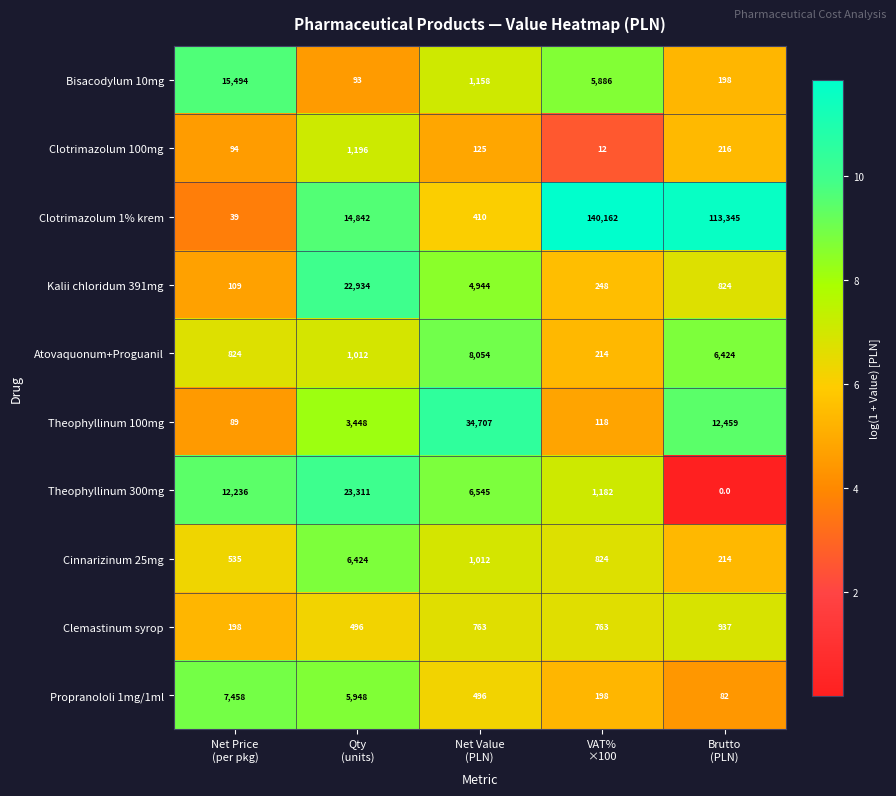

List the series in order of their peak value, highest first.

Clotrimazolum 1% krem, Theophyllinum 100mg, Theophyllinum 300mg, Kalii chloridum 391mg, Bisacodylum 10mg, Atovaquonum+Proguanil, Propranololi 1mg/1ml, Cinnarizinum 25mg, Clotrimazolum 100mg, Clemastinum syrop